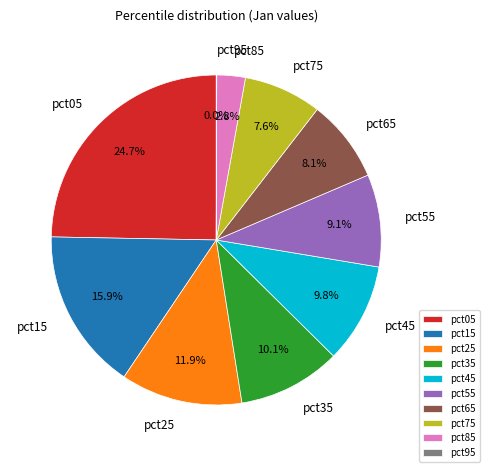

The pct25 slice represents 1% of the pie. True or false?

False